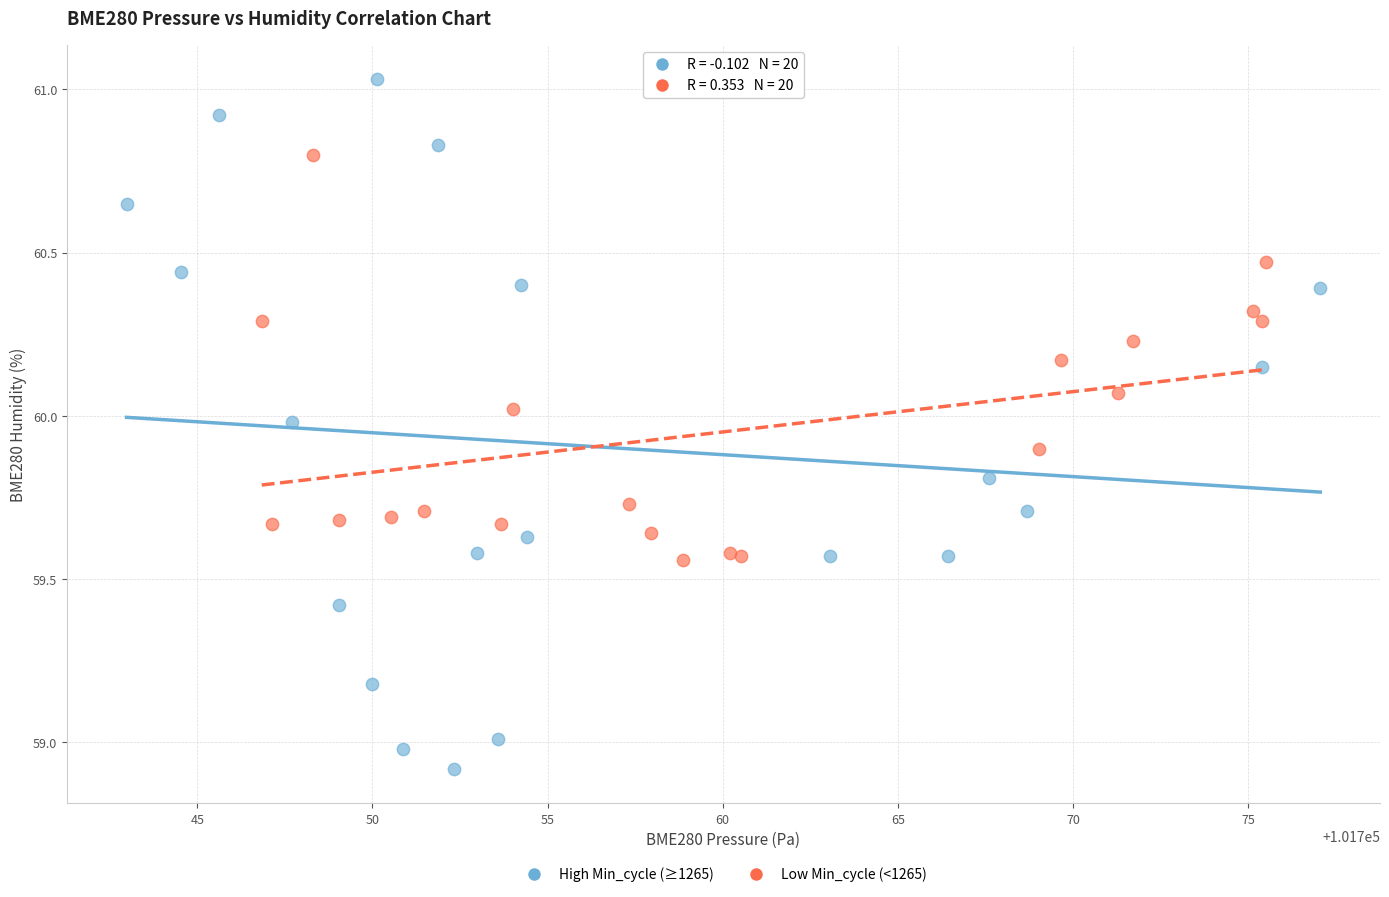

Which series contains the lowest Y value?

High Min_cycle (≥1265)